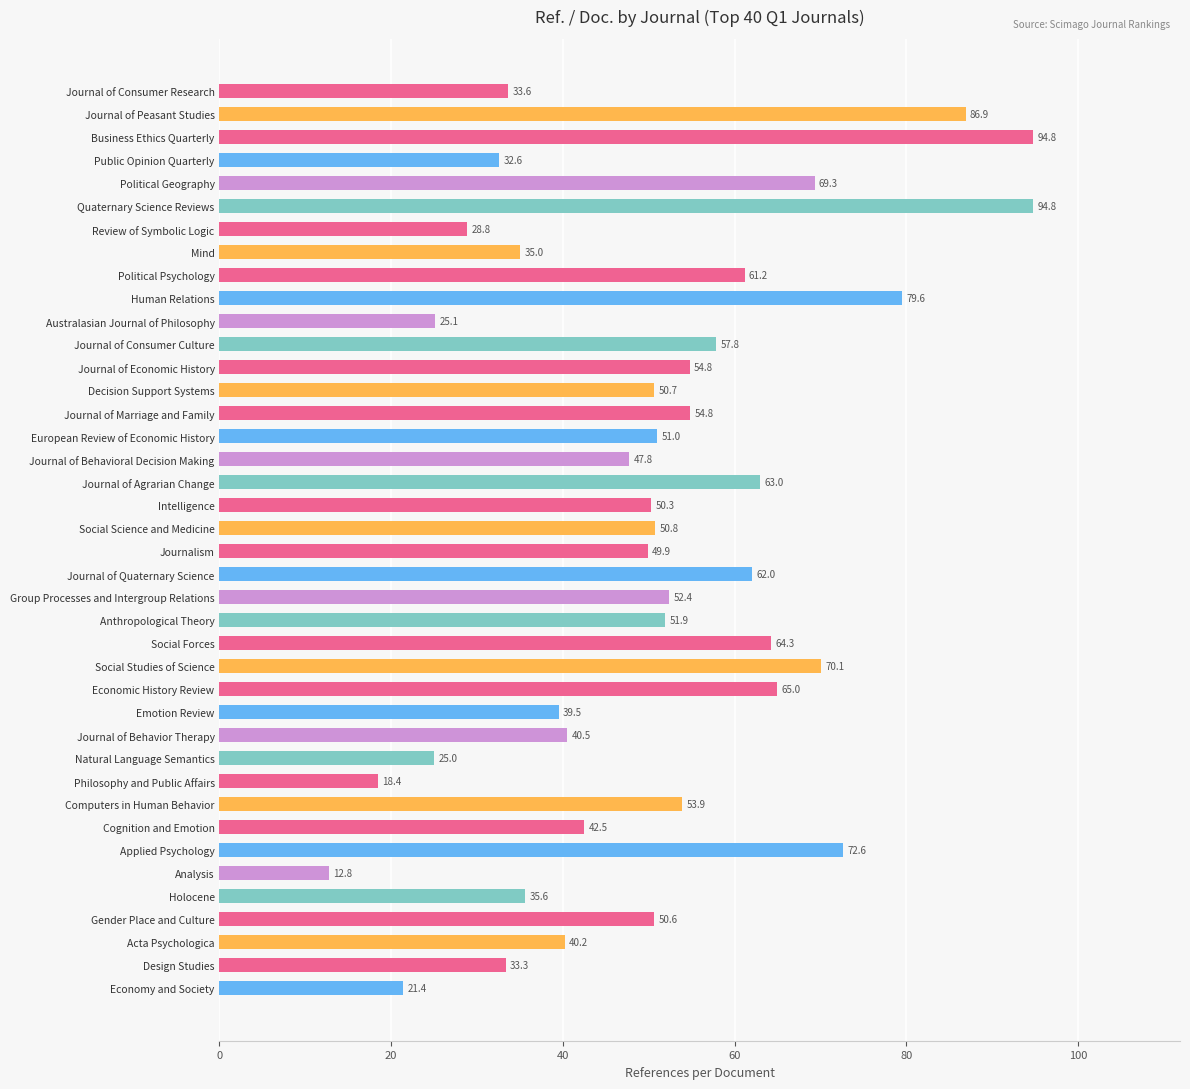

What position from the bottom is European Review of Economic History?

25